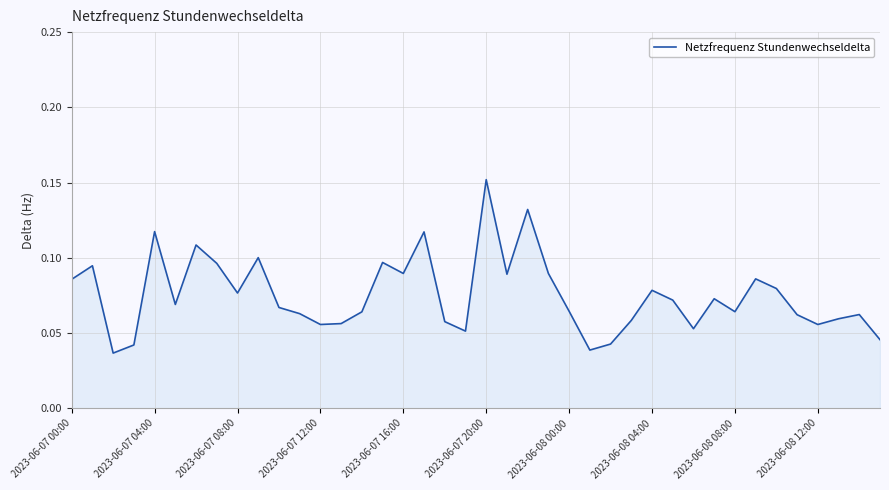

At which category does the chart reach its peak across all series?

2023-06-07 20:00